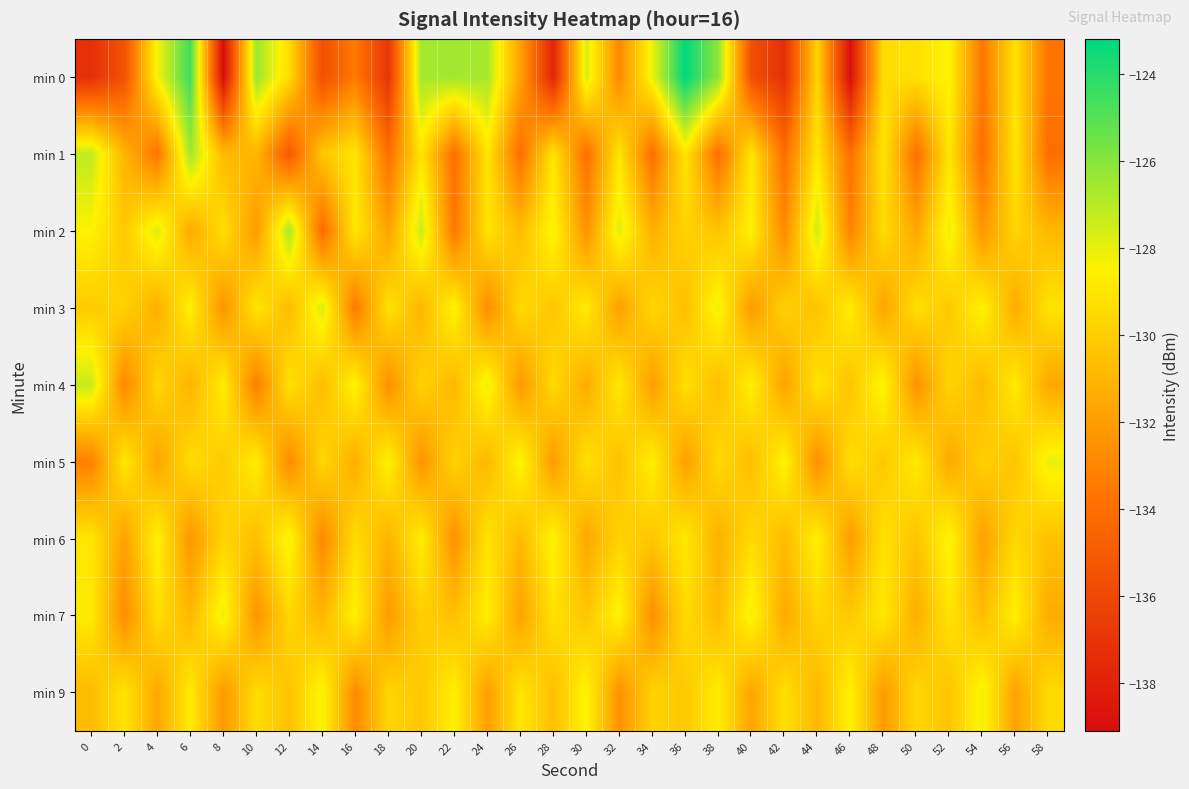

Rank the series at 34 from highest to lowest value.

min 0, min 5, min 3, min 9, min 6, min 2, min 4, min 7, min 1